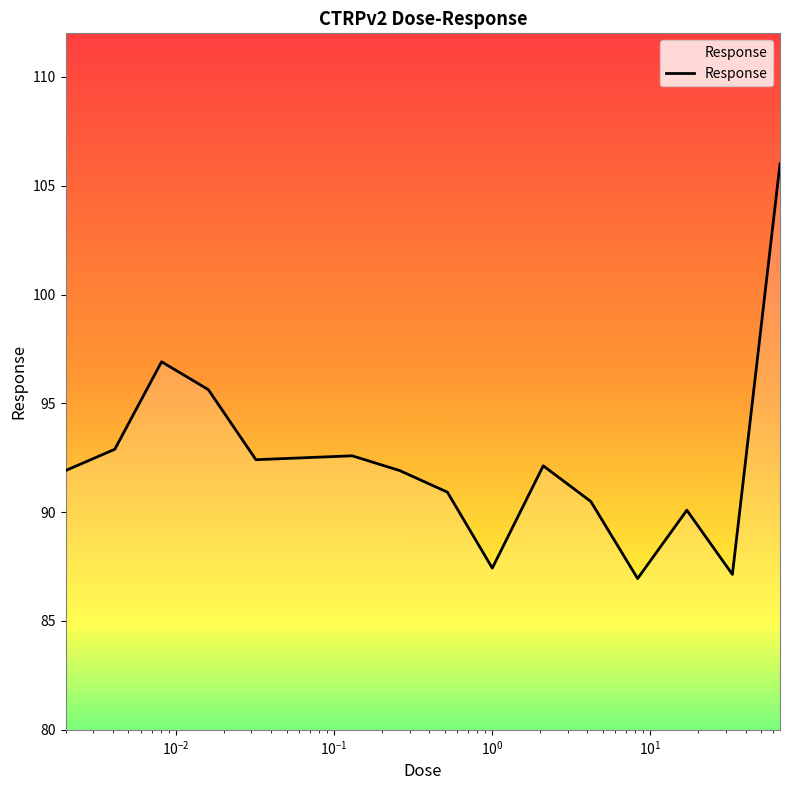

What is the smallest value displayed?

87.0